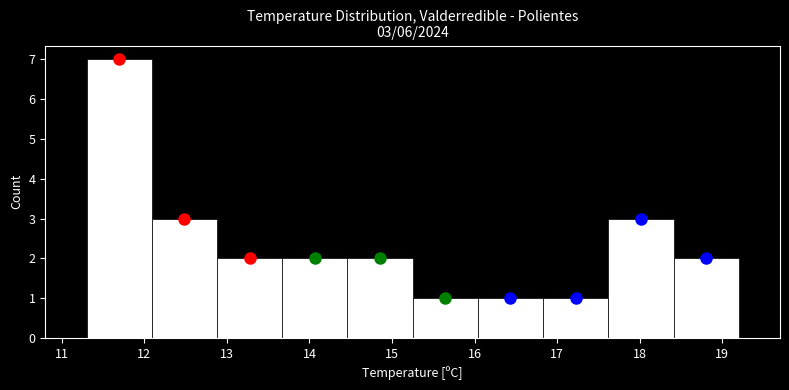

Which range on the x-axis has the tallest bar?

11.30 to 12.09